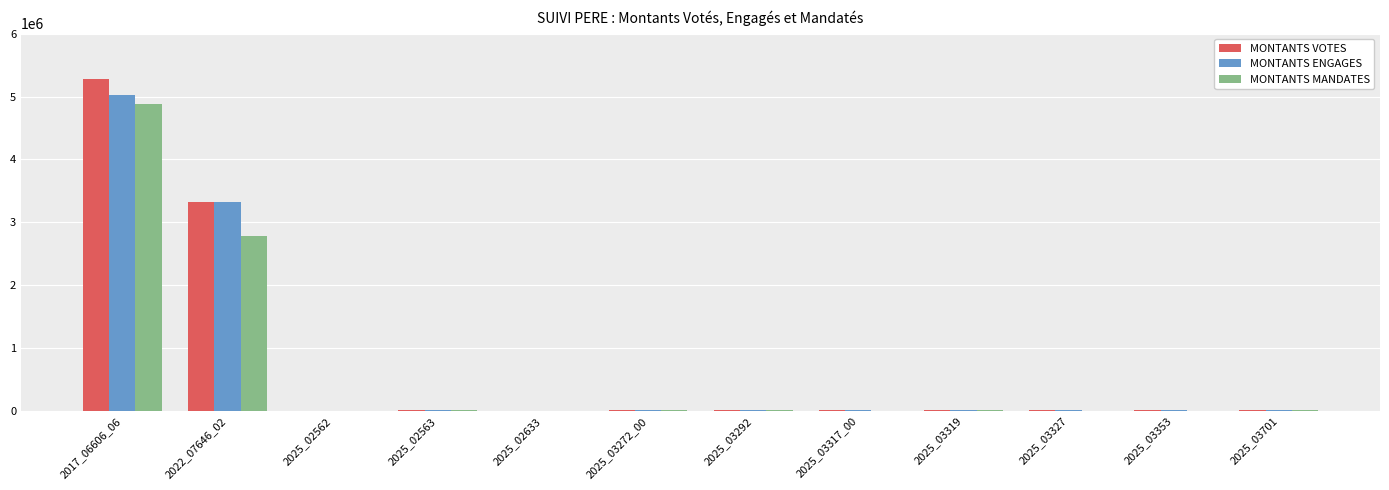

What is the sum of all MONTANTS VOTES values?

8747858.0